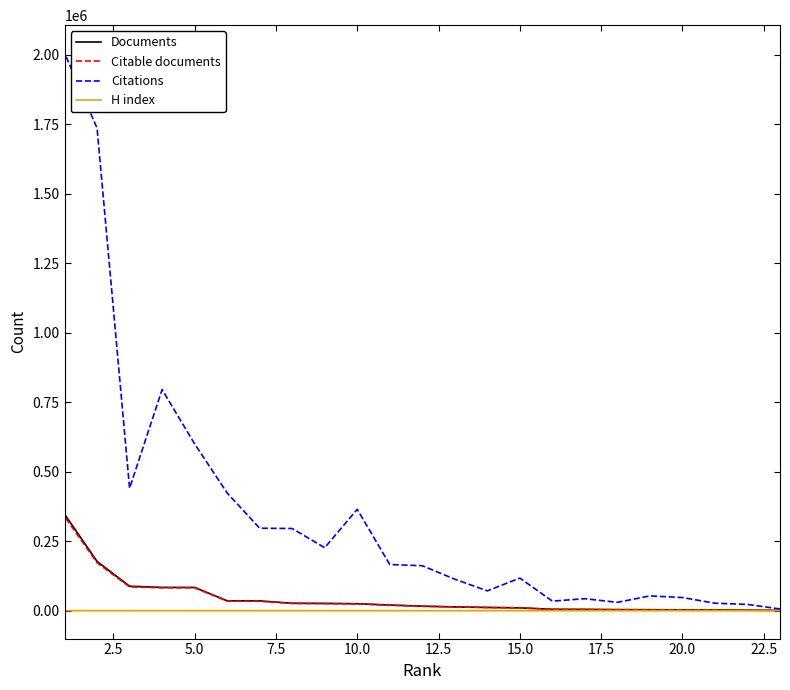

Which series has the largest range (max minus min)?

Citations